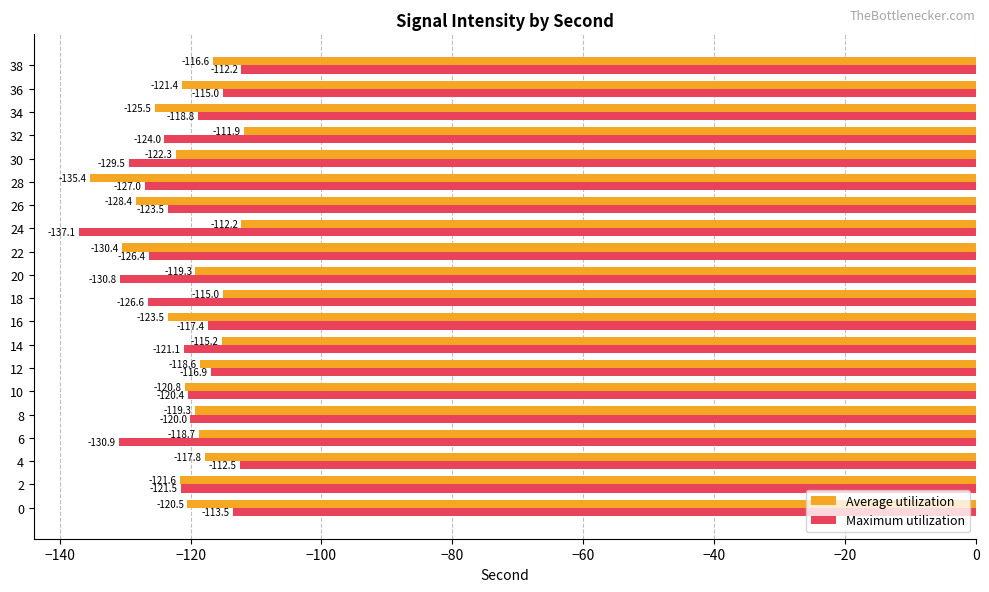

Is the value of Maximum utilization at 34 greater than the value of Average utilization at 14?

No